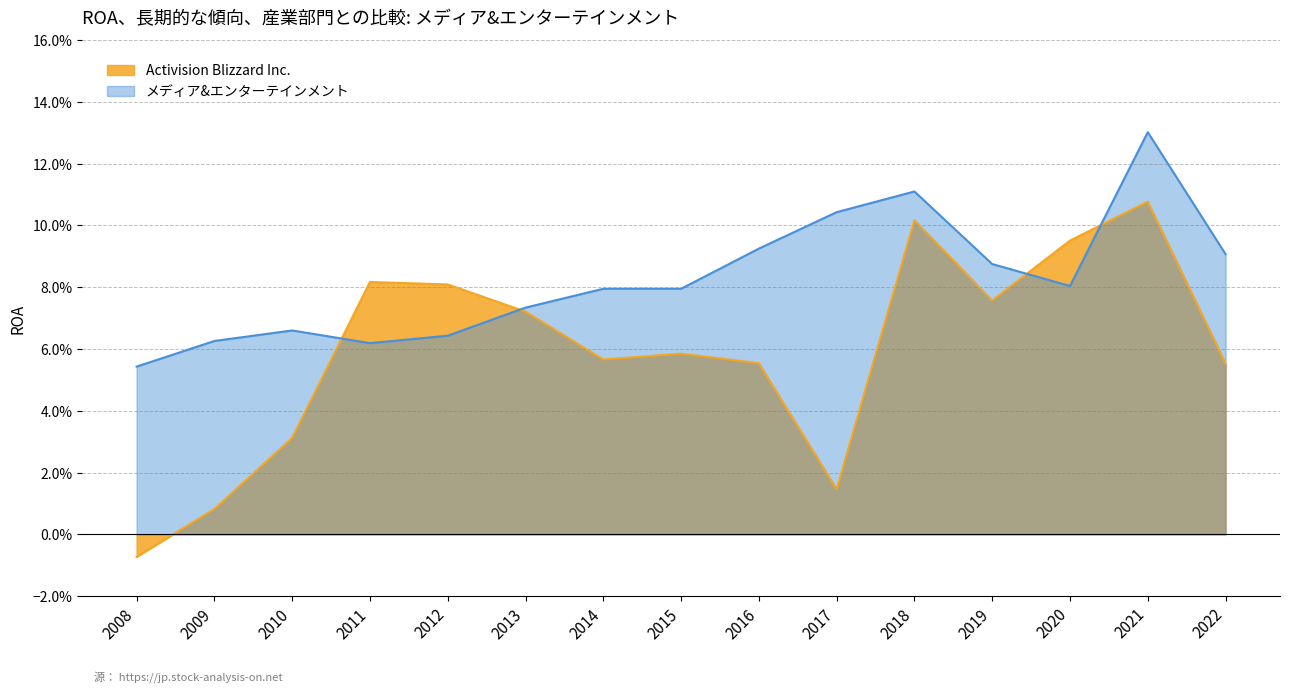

Where is Activision Blizzard Inc. nearest to the value 0?

2008